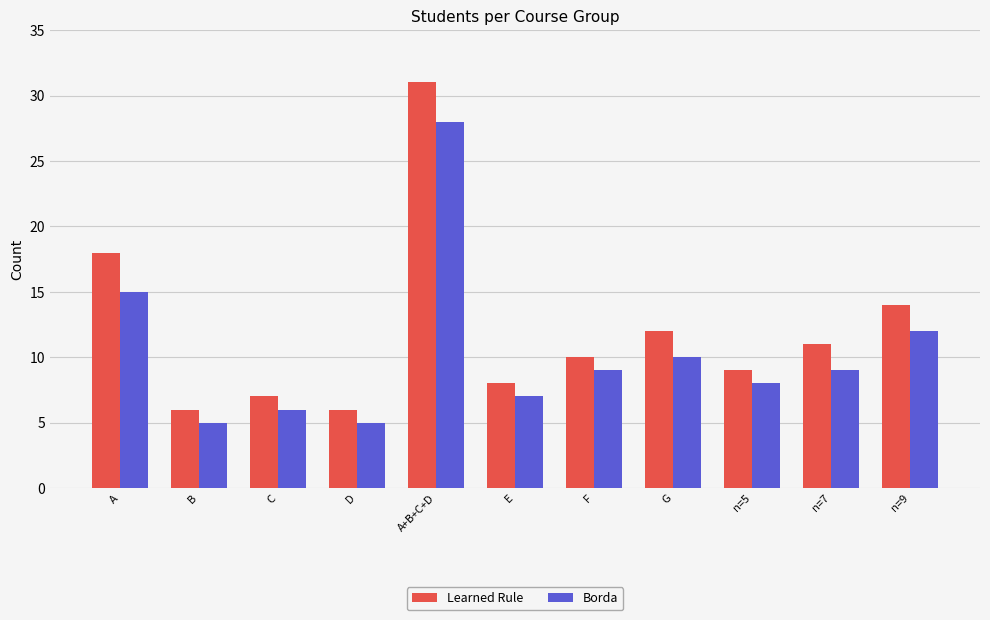

How many bars are there in each group?

2